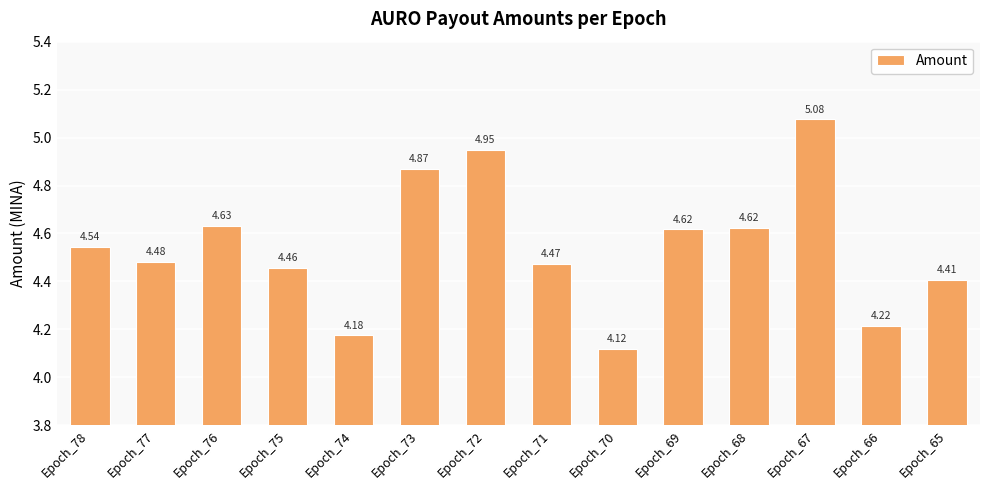

What is the change in value from Epoch_77 to Epoch_69?

+0.1